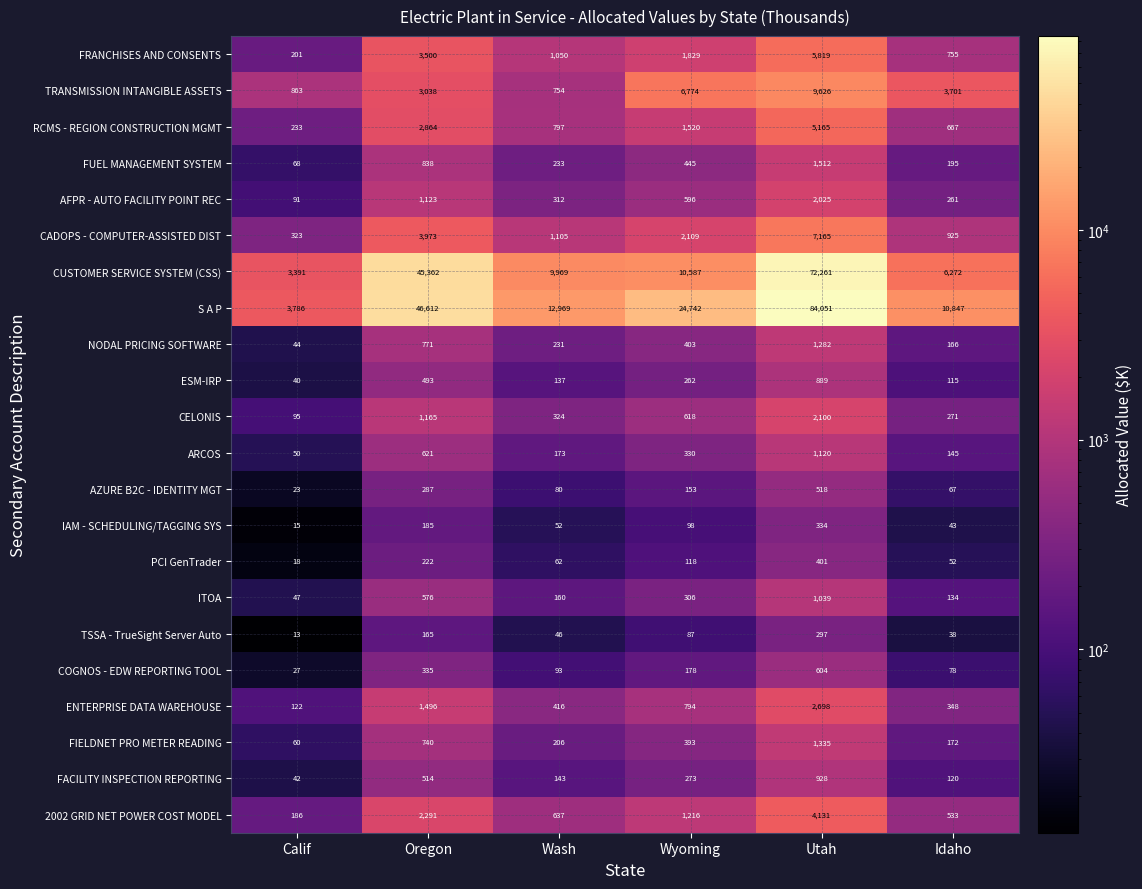

What is the sum of the TSSA - TrueSight Server Auto values at Utah and Idaho?

335